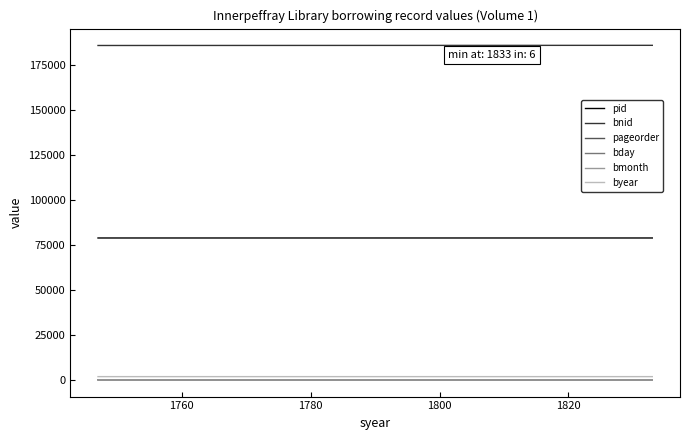

What is the average value of the pid series?

78872